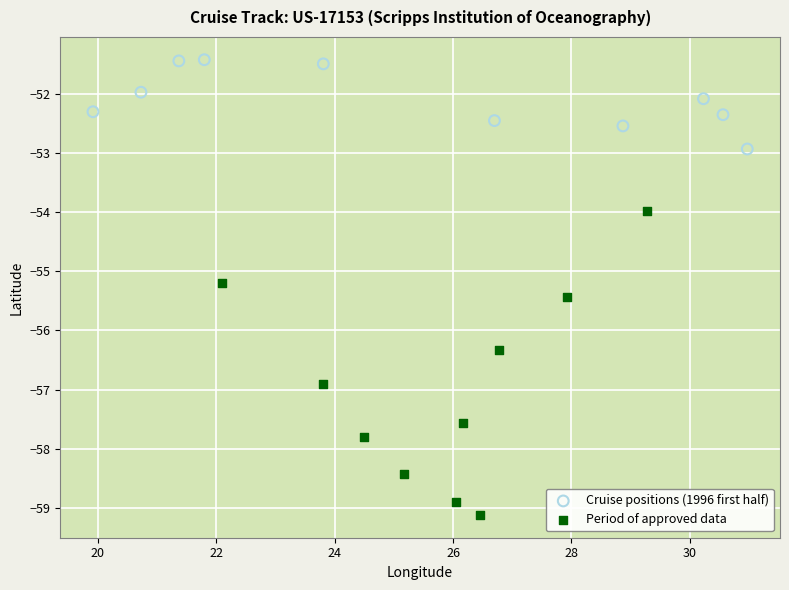

Which series contains the highest Y value?

Cruise positions (1996 first half)